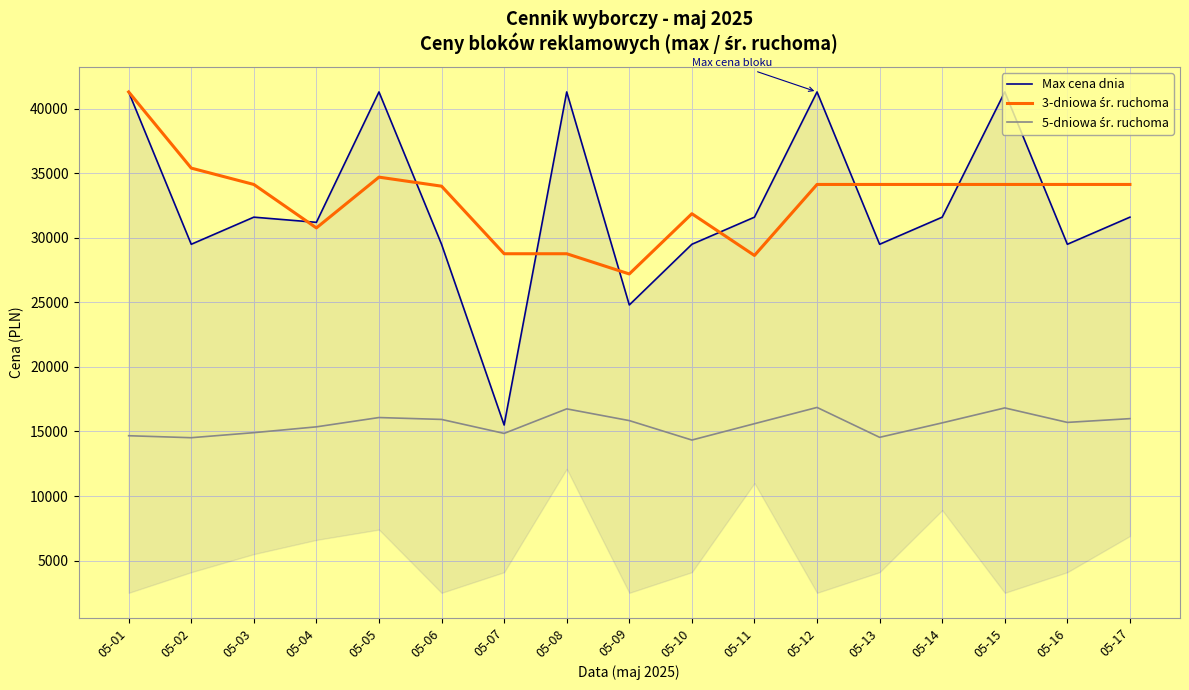

Reading right to left, list all the values displayed in this chart.

Max cena dnia: 31600.0	29500.0	41300.0	31600.0	29500.0	41300.0	31600.0	29500.0	24800.0	41300.0	15500.0	29500.0	41300.0	31200.0	31600.0	29500.0	41300.0
3-dniowa śr. ruchoma: 34133.3	34133.3	34133.3	34133.3	34133.3	34133.3	28633.3	31866.7	27200.0	28766.7	28766.7	34000.0	34700.0	30766.7	34133.3	35400.0	41300.0
5-dniowa śr. ruchoma: 15994.0	15702.0	16824.0	15666.0	14546.0	16862.0	15602.0	14336.0	15842.0	16750.0	14850.0	15932.6	16078.6	15358.2	14907.7	14516.5	14670.0